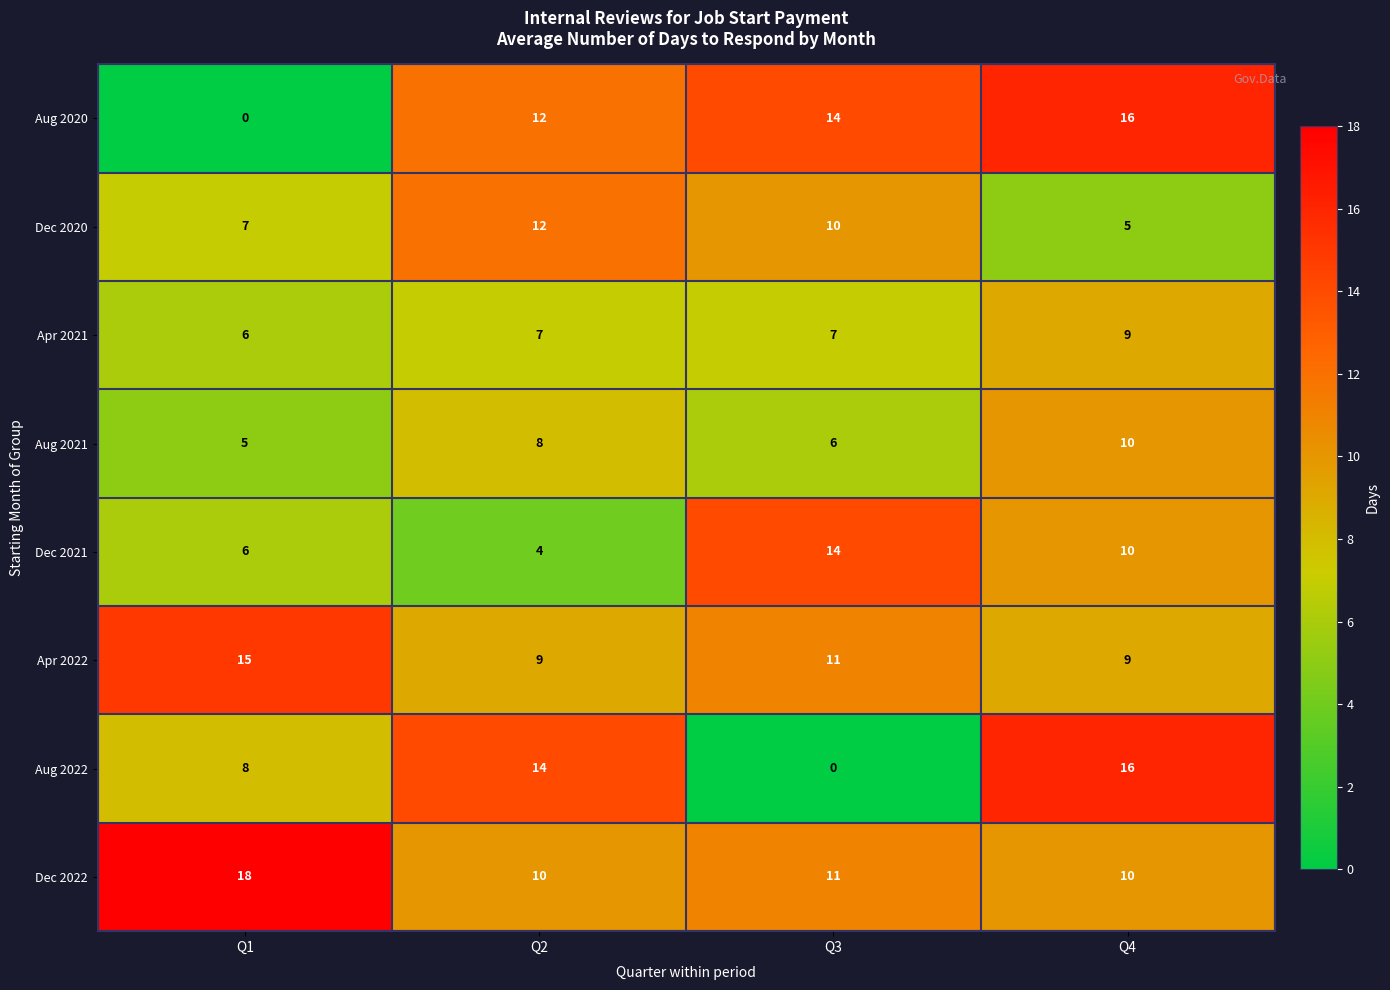

Which series has the largest total across all categories?

Dec 2022